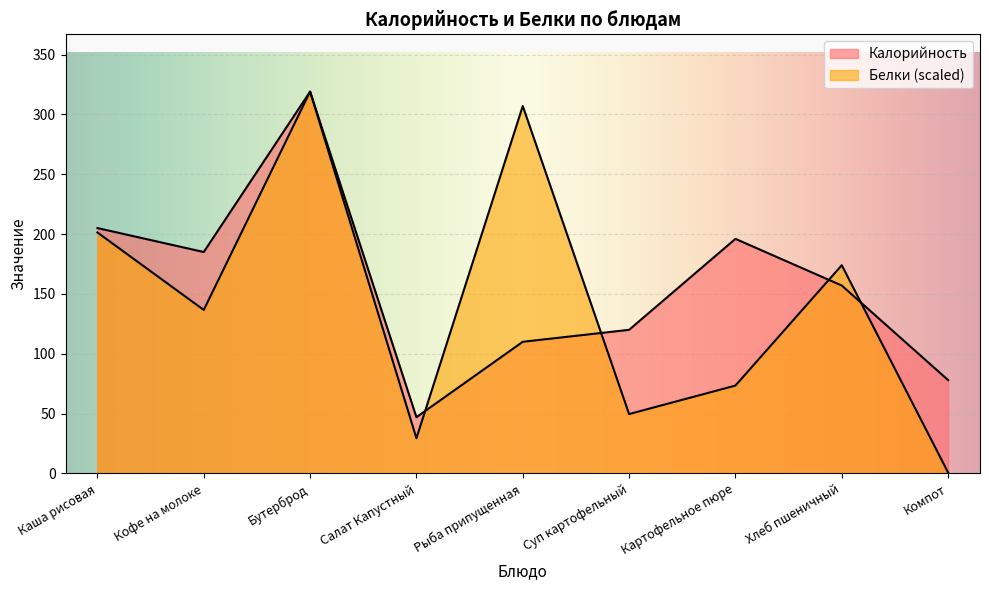

What is the label of the 1st point from the right?

Компот